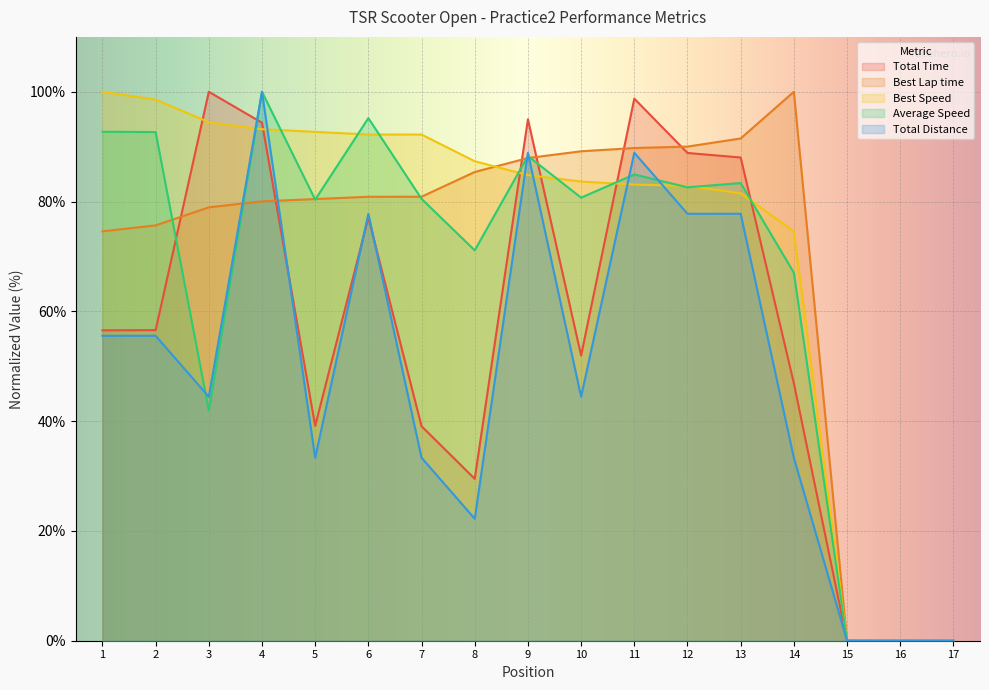

Is the value of Average Speed at 8 greater than the value of Total Time at 13?

No